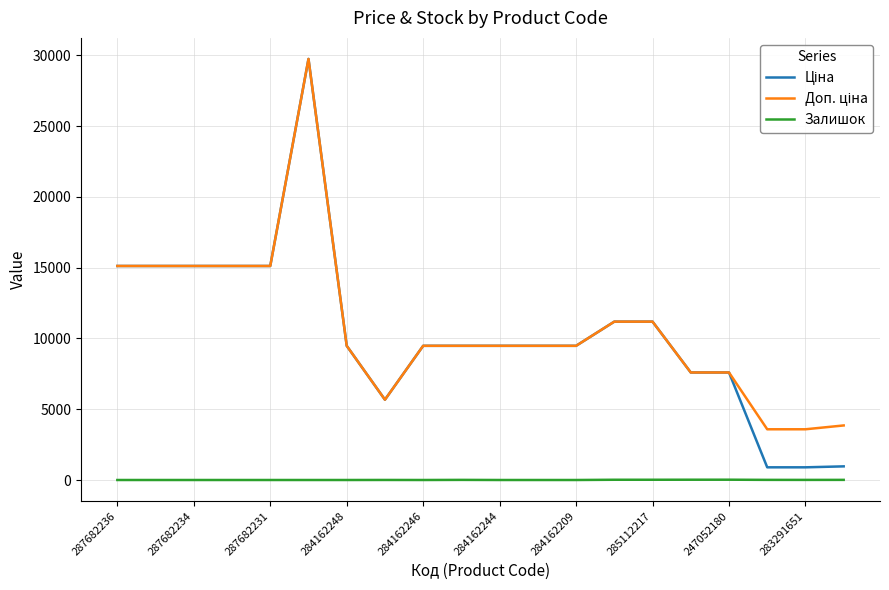

Does the chart display data point markers on the line(s)?

No